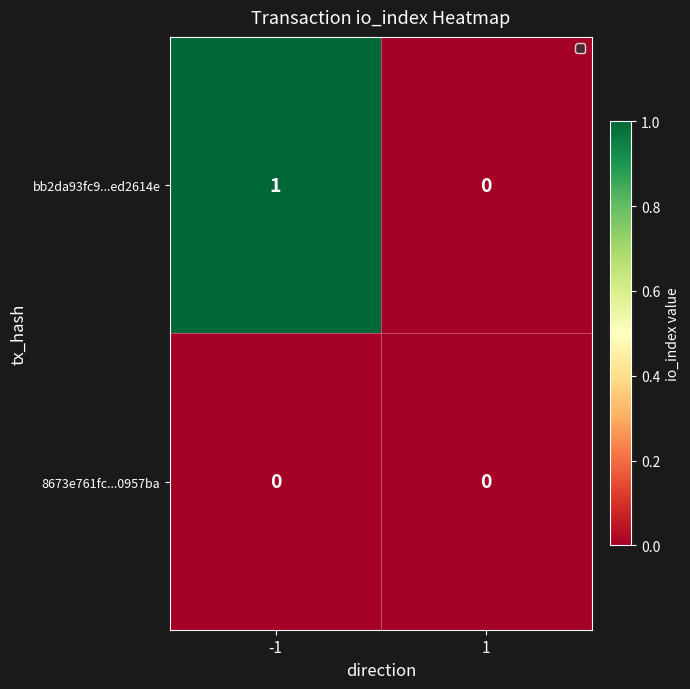

Between -1 and 1, which series saw the biggest shift?

bb2da93fc9...ed2614e